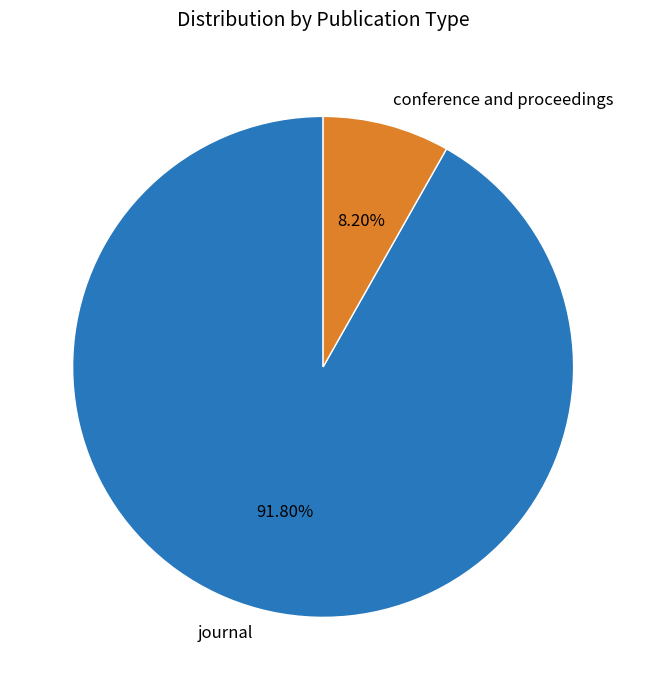

What is the largest slice in the pie chart?

journal